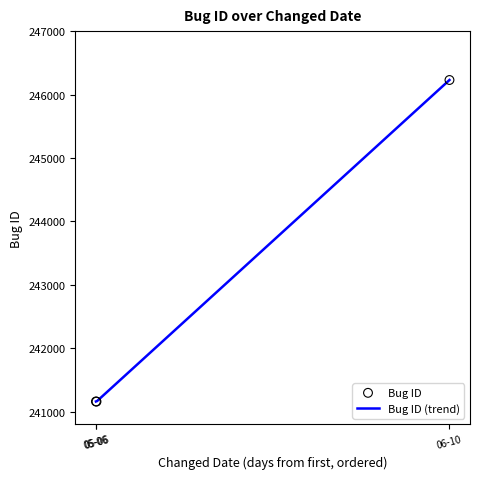

Approximately how many times larger is the value at 2020-06-10 03:17:50 compared to 2020-05-06 18:10:59?

1.0